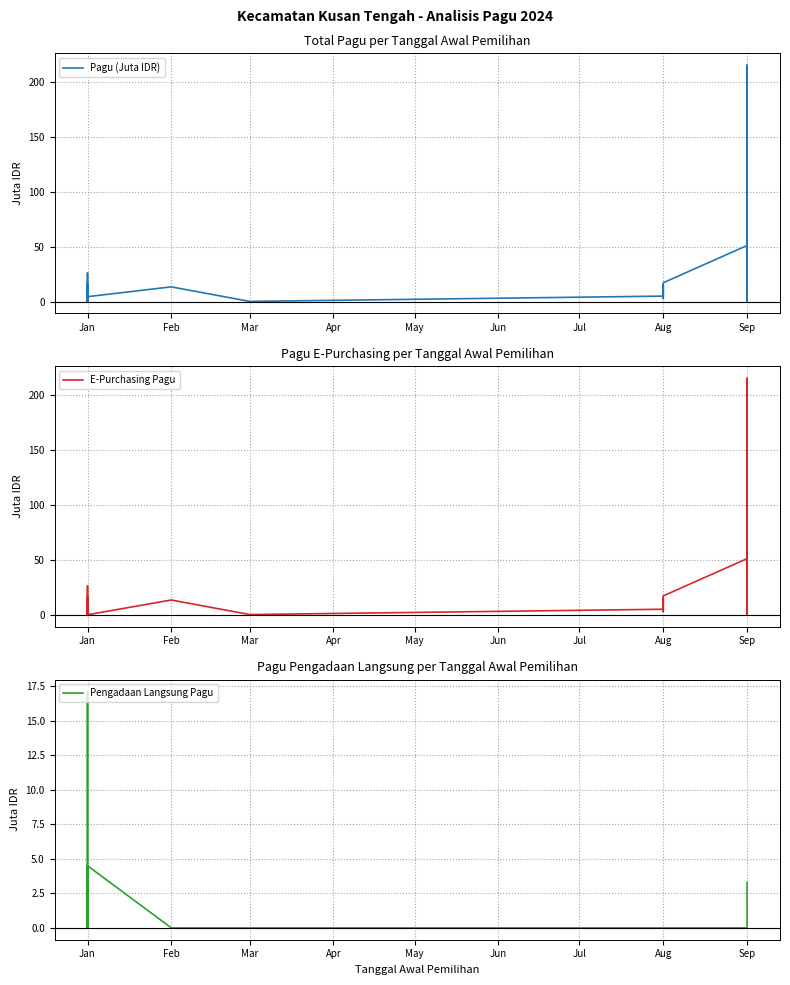

What is the approximate value of E-Purchasing Pagu at Jan?

0.1